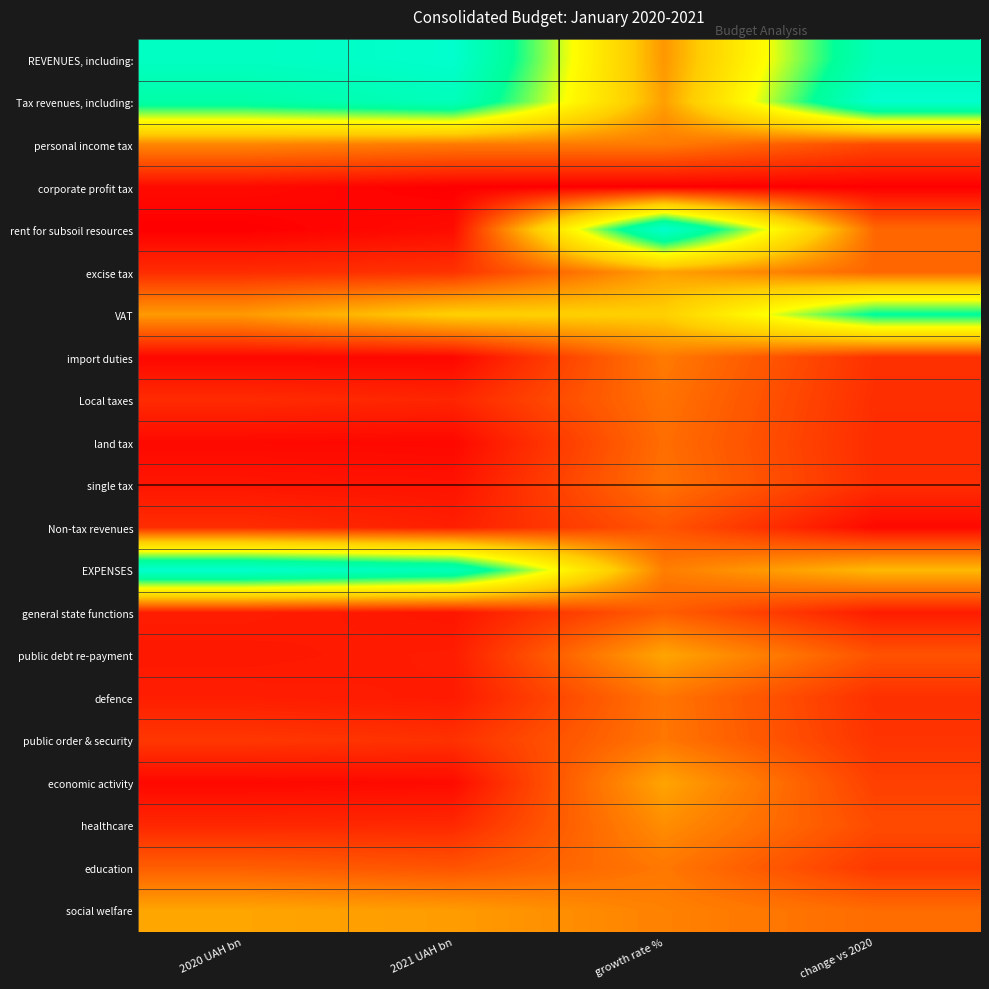

At how many categories does at least one series exceed 0?

4